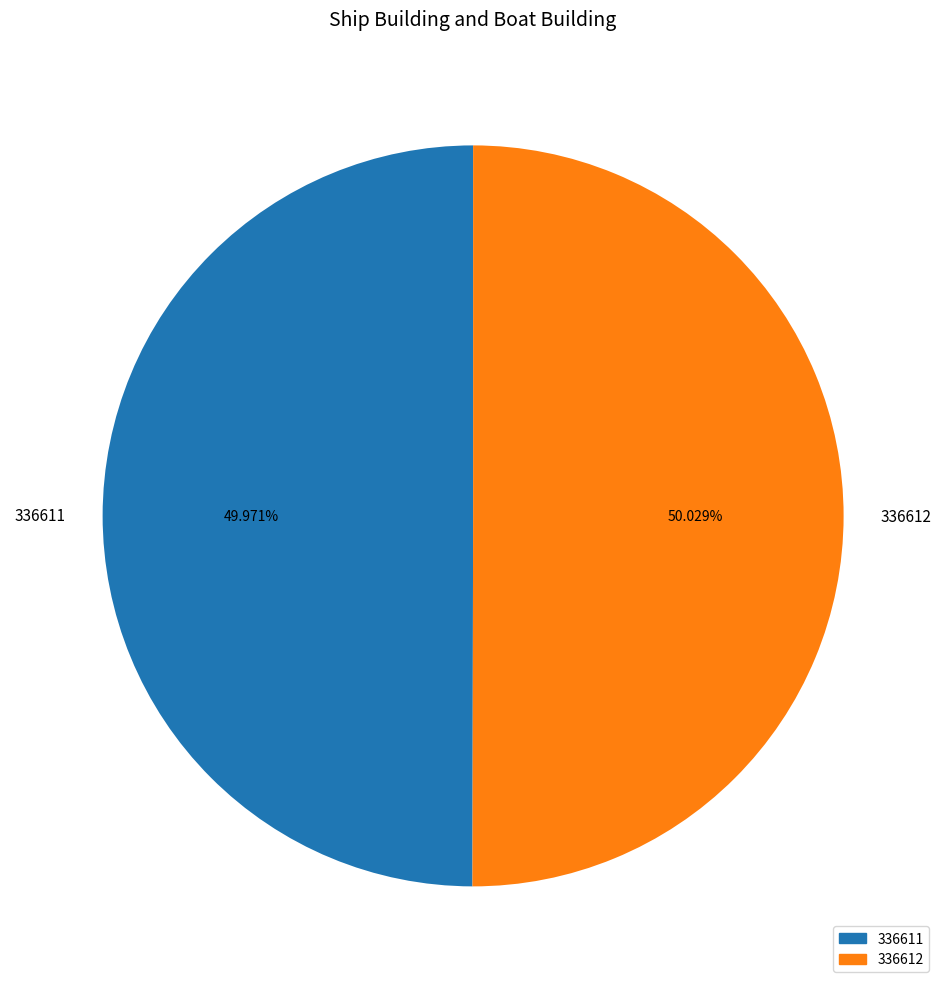

Approximately how many times larger is the value at 336612 compared to 336611?

1.0